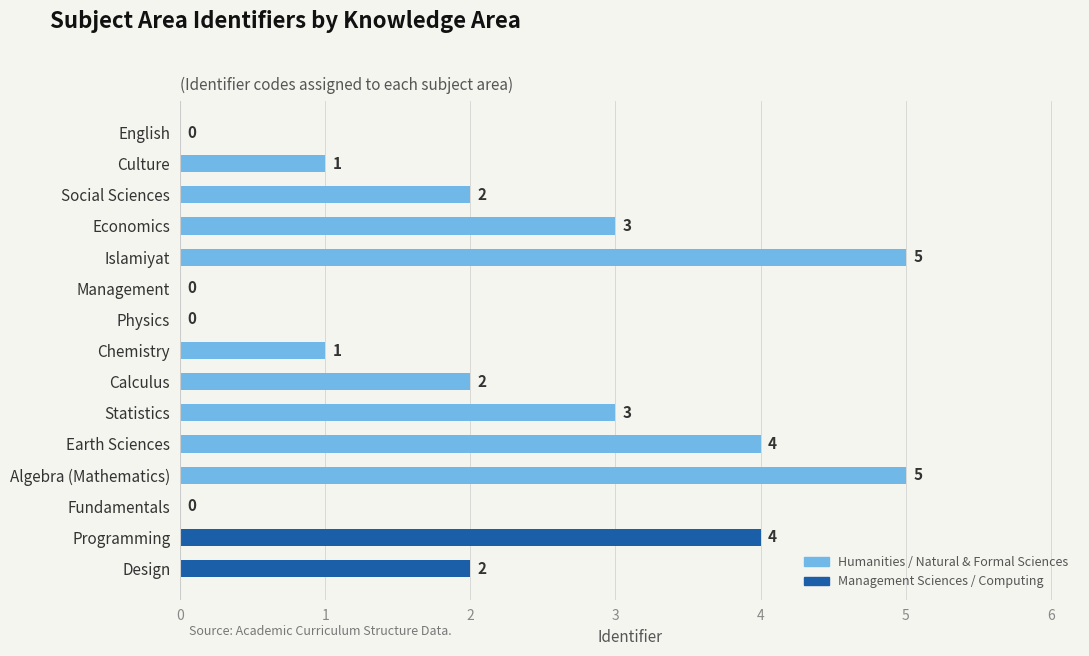

What value does the data have at Programming?

4